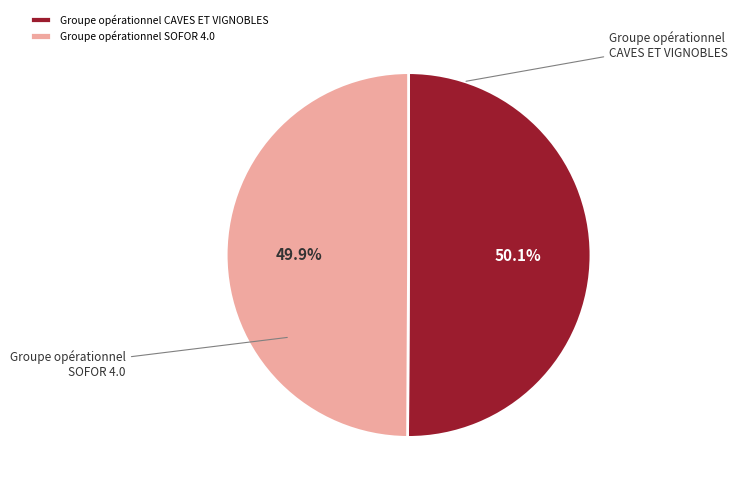

To the nearest percent, what portion does Groupe opérationnel SOFOR 4.0 represent?

50%